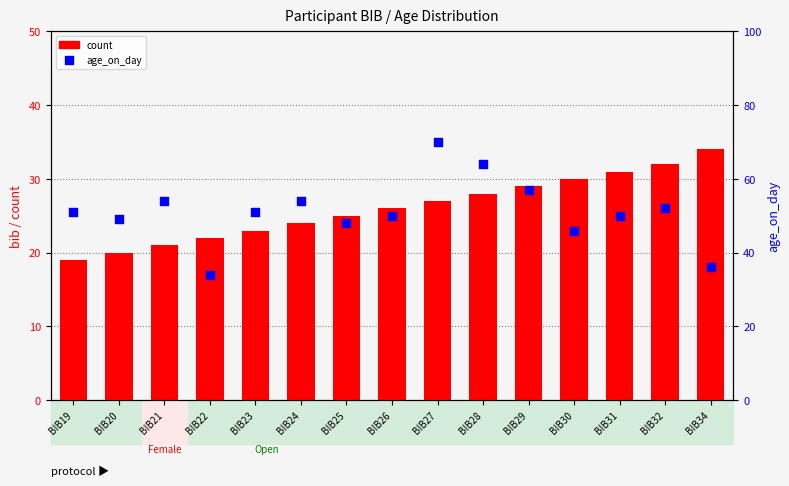

What are all the series names shown in the legend?

count, age_on_day